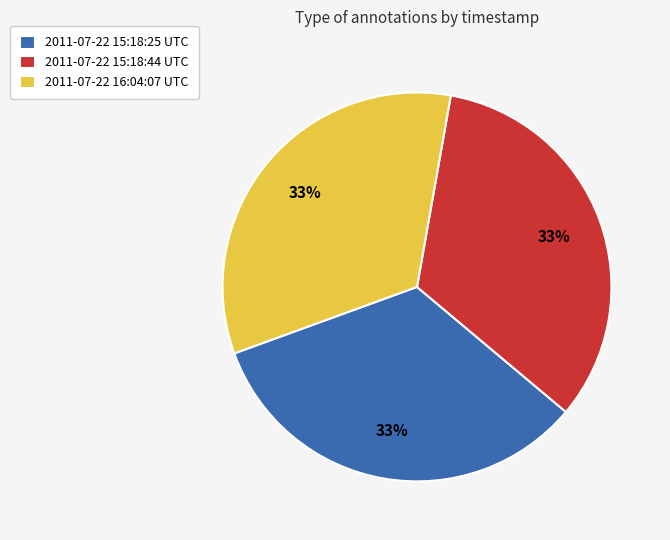

To the nearest percent, what is the average slice percentage?

33%